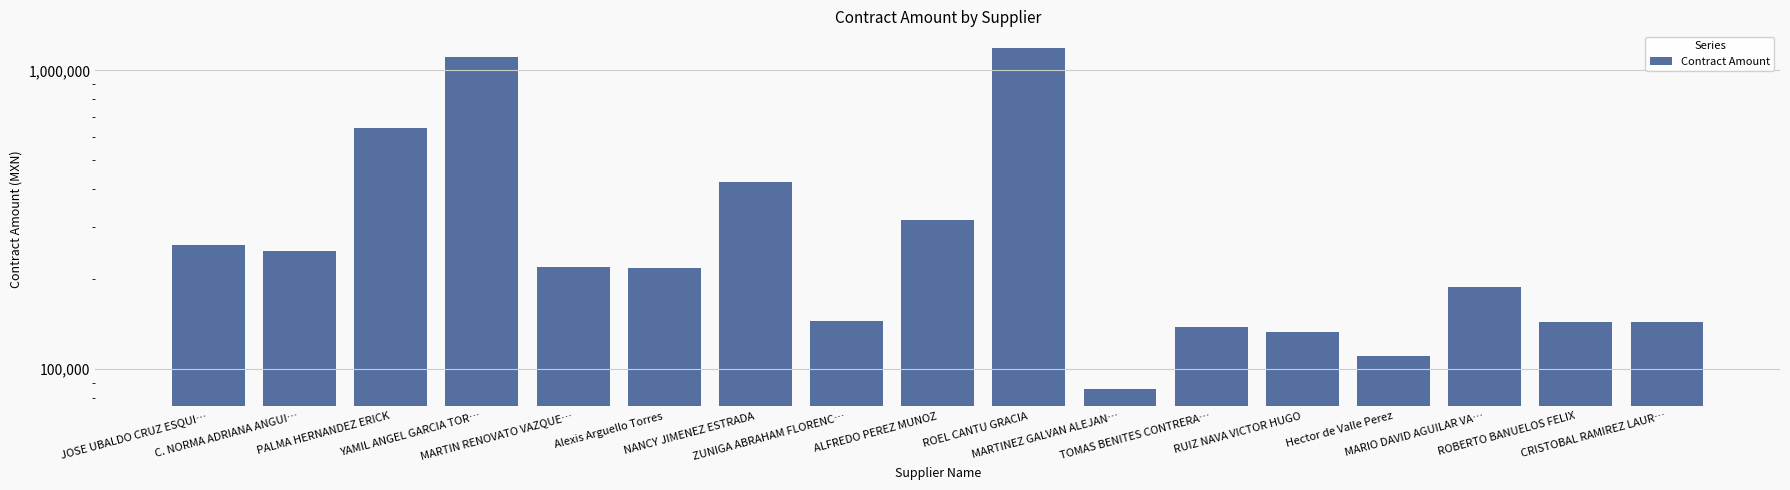

Where is the data nearest to the value 635475?

PALMA HERNANDEZ ERICK